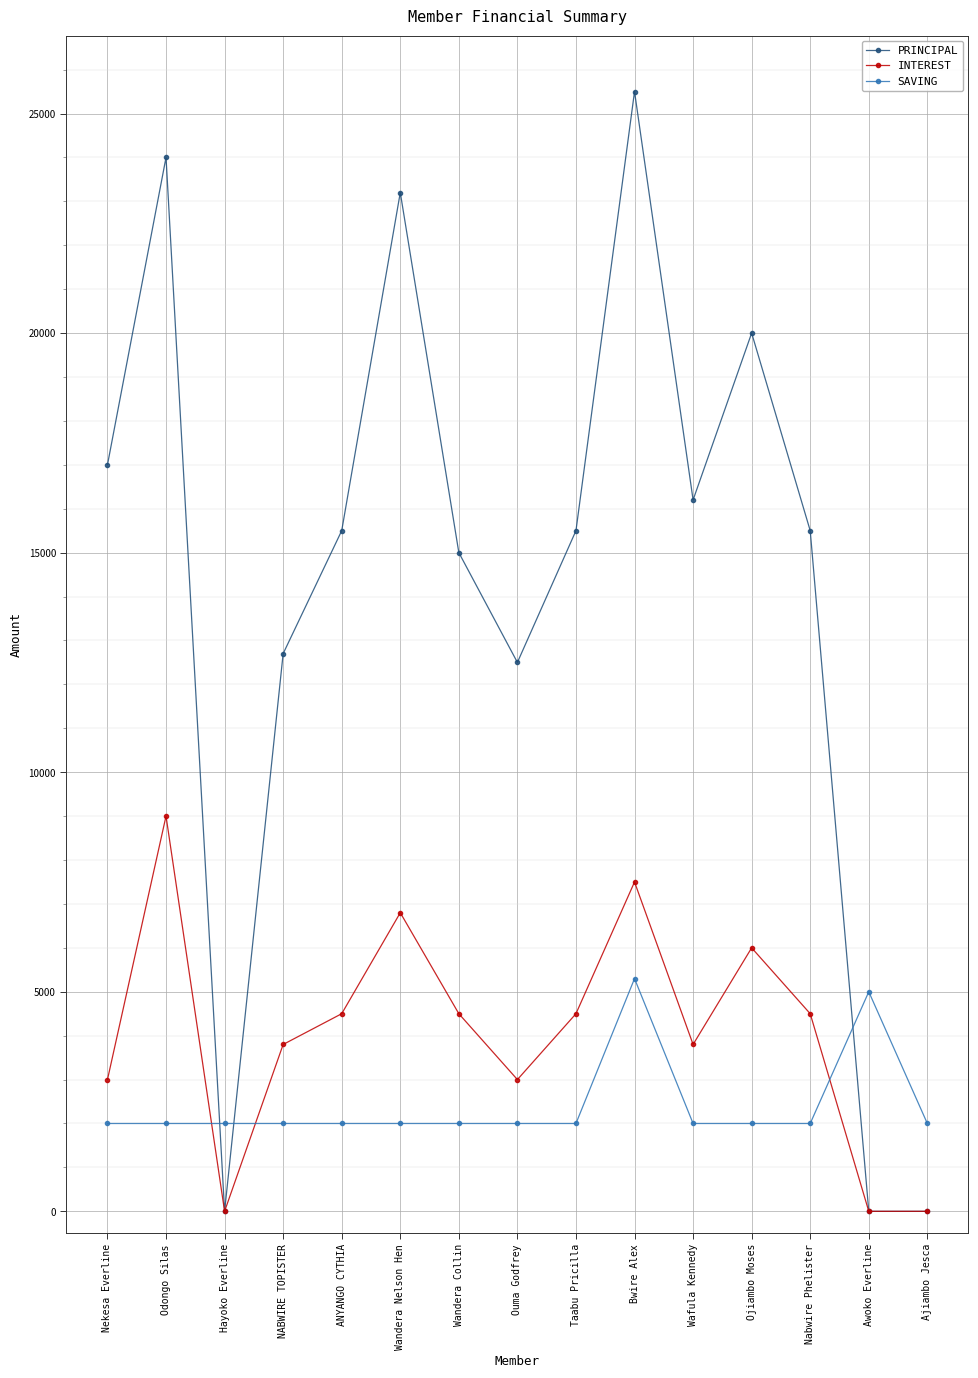

The PRINCIPAL series shows 10568 at ANYANGO CYTHIA. True or false?

False